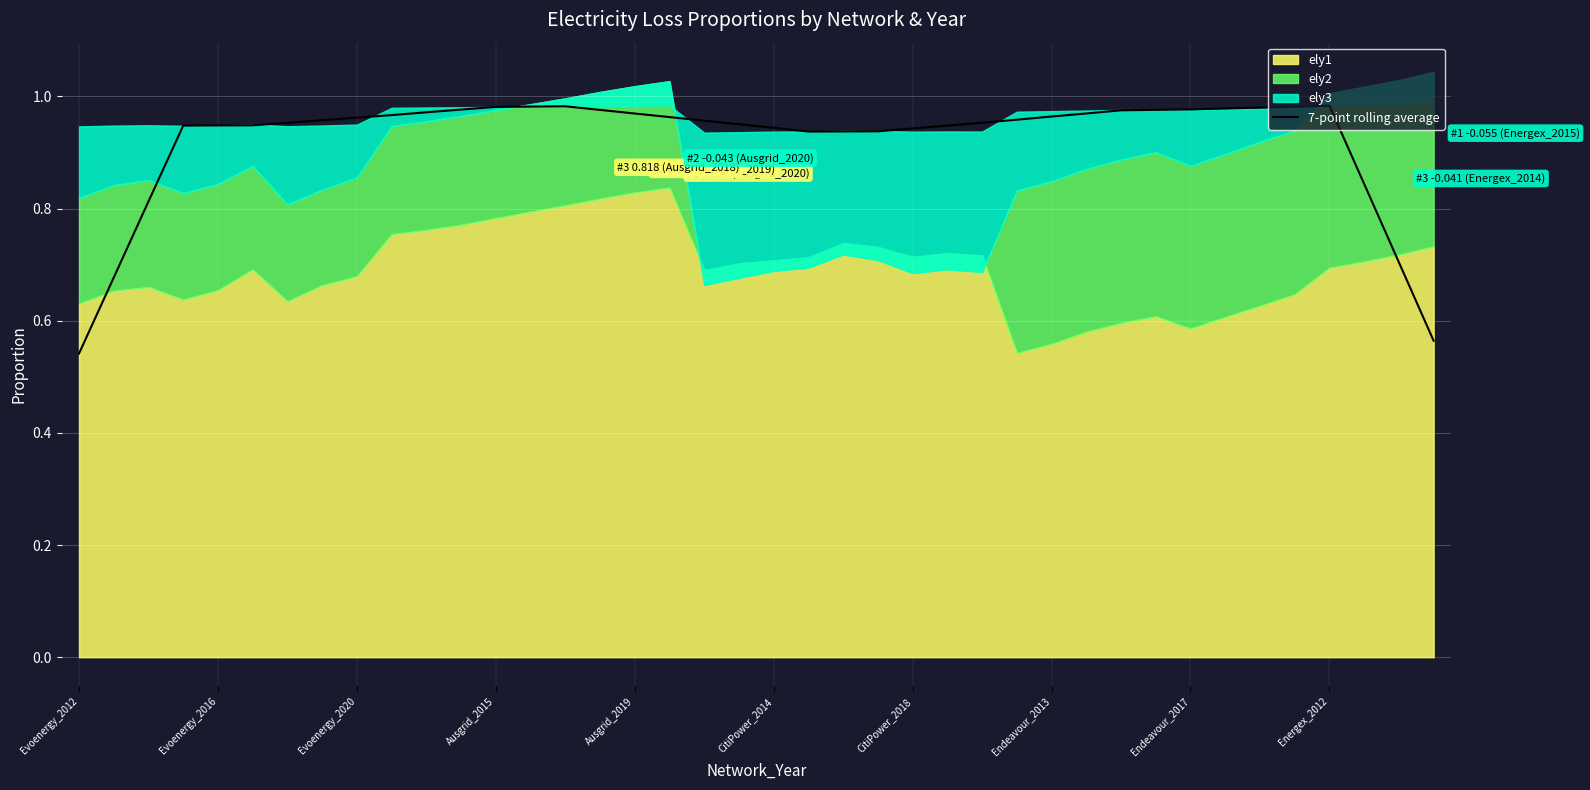

How many data points does each series have?

40